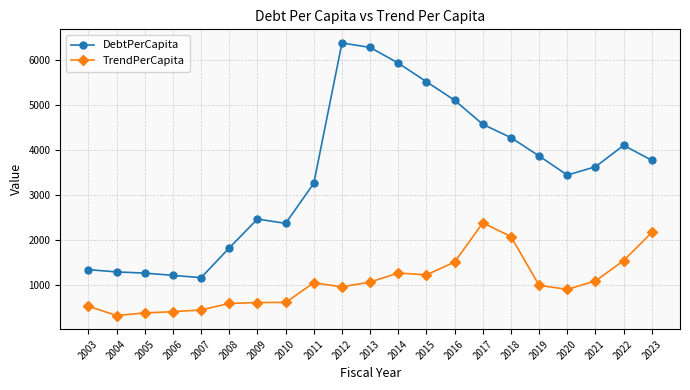

Rank the series at 2022 from highest to lowest value.

DebtPerCapita, TrendPerCapita